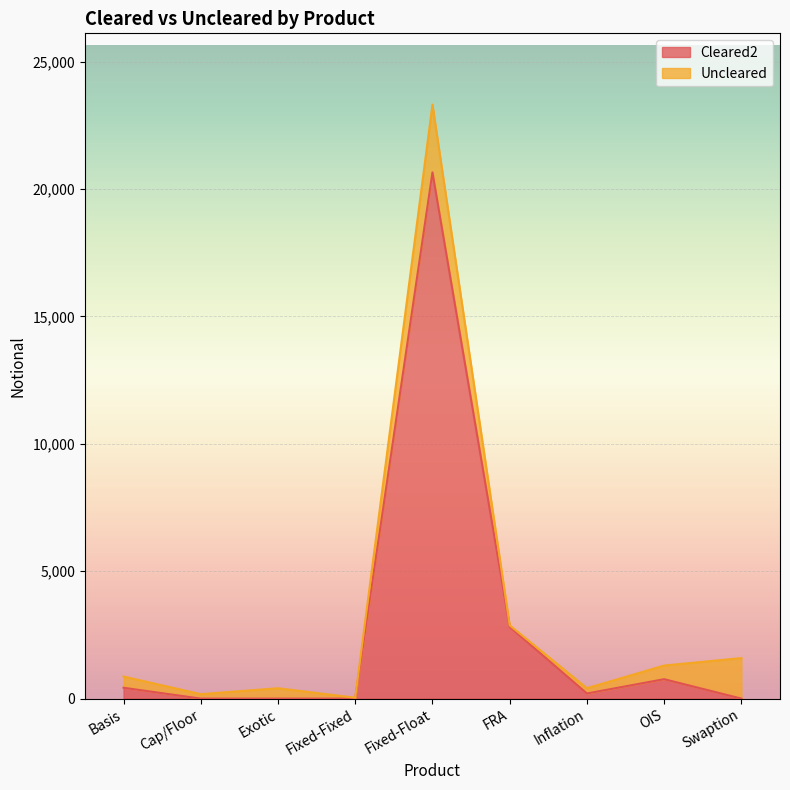

Rank the categories by value from lowest to highest.

Cap/Floor, Exotic, Fixed-Fixed, Swaption, Inflation, Basis, OIS, FRA, Fixed-Float